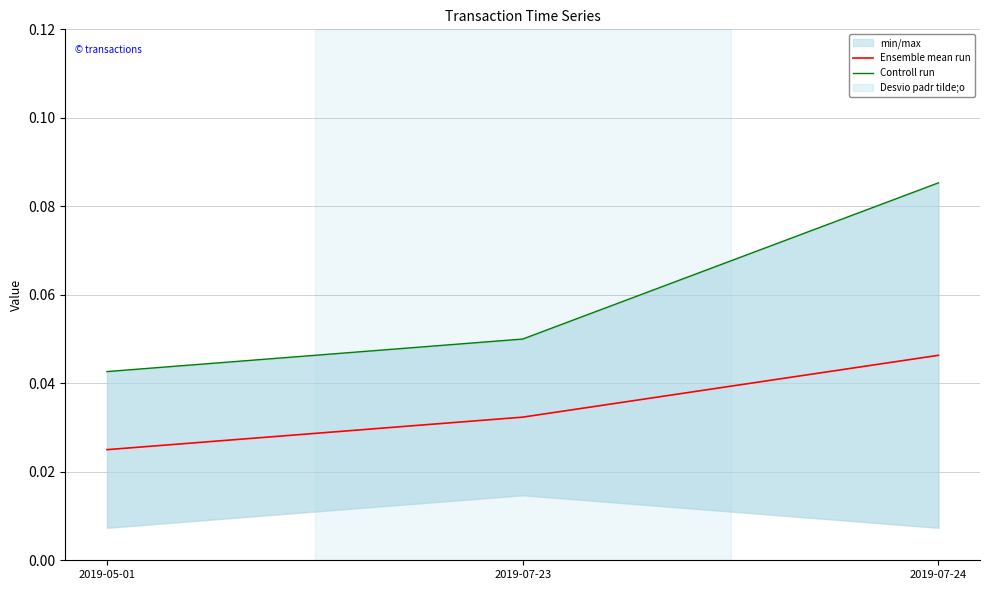

Which series has the largest range (max minus min)?

Controll run